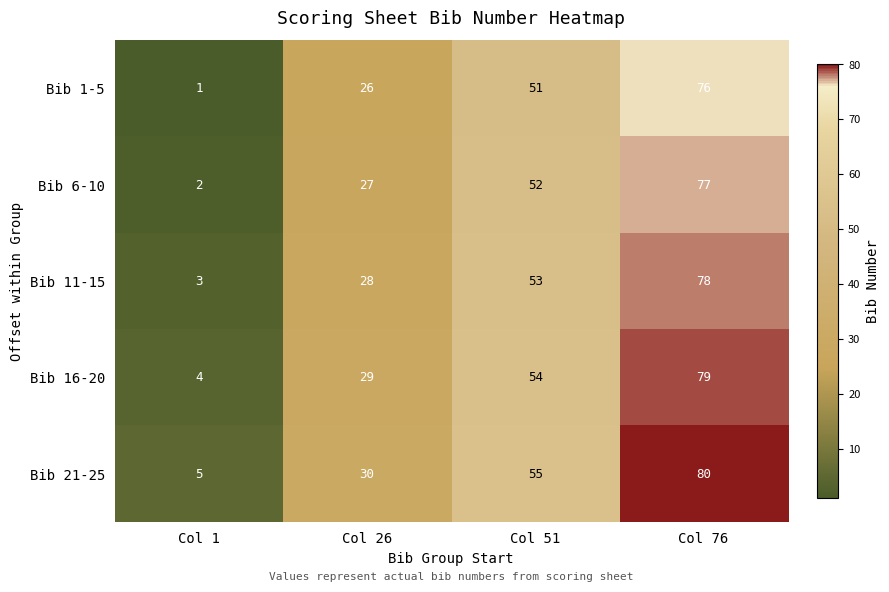

What is the difference between the highest and lowest values at Col 26?

4